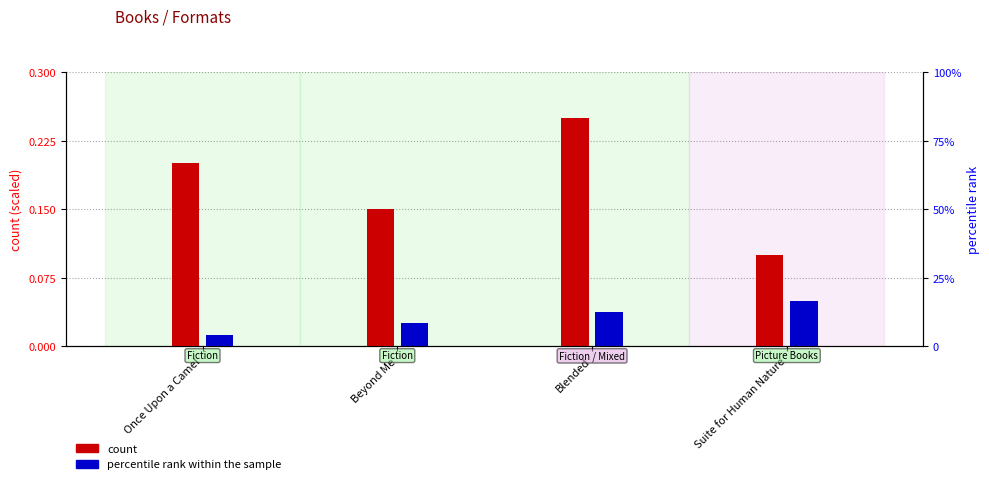

Reading left to right, extract all data points from this chart.

count: 0.2	0.1	0.2	0.1
percentile rank within the sample: 0.0	0.0	0.0	0.1